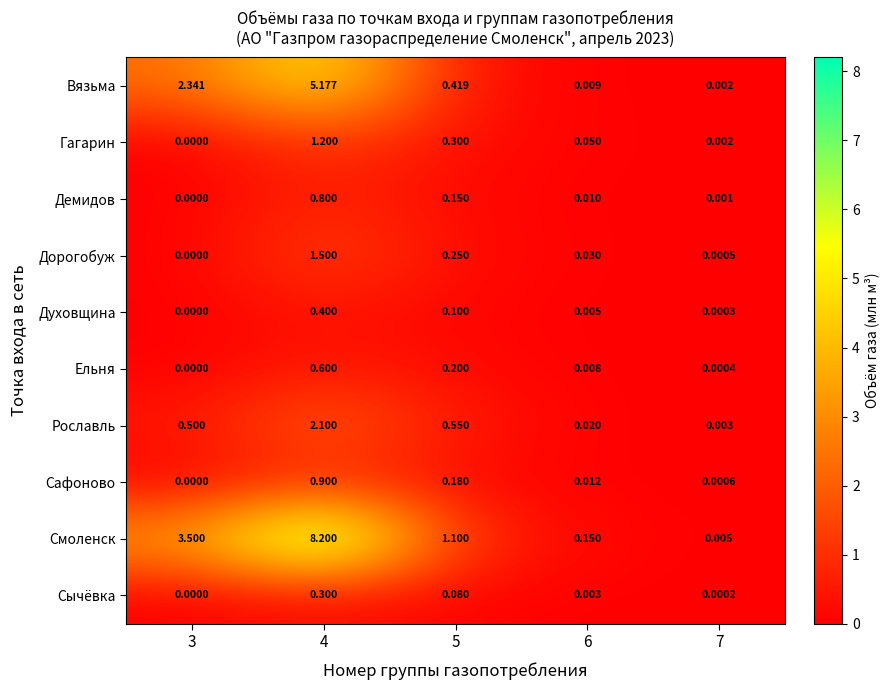

What is the difference between the Вязьма values at 3 and 6?

2.3